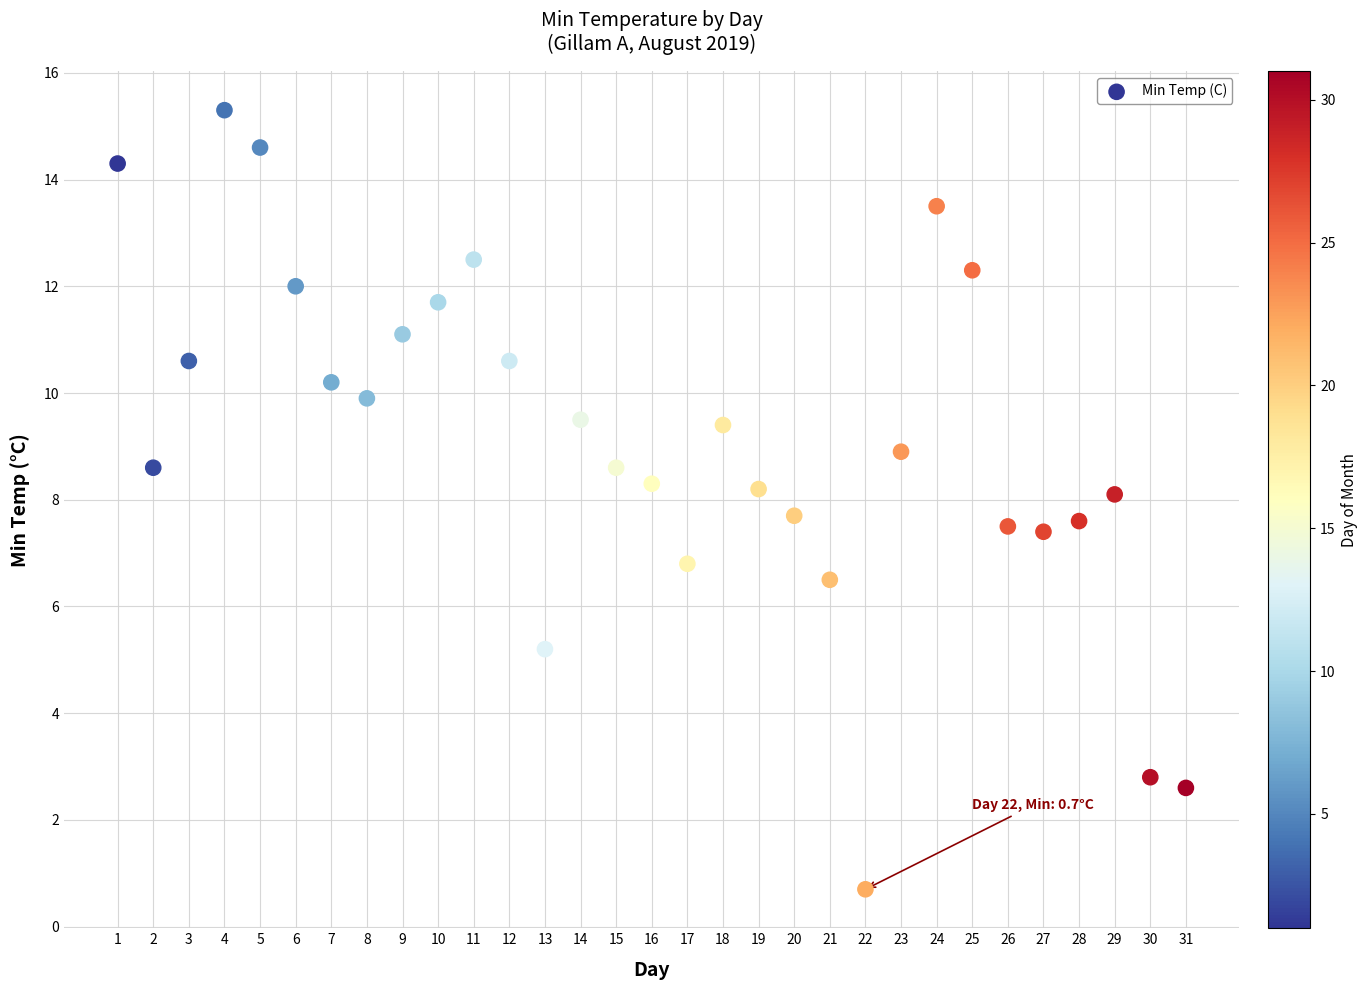

What is the range of X values (max minus min)?

30.0